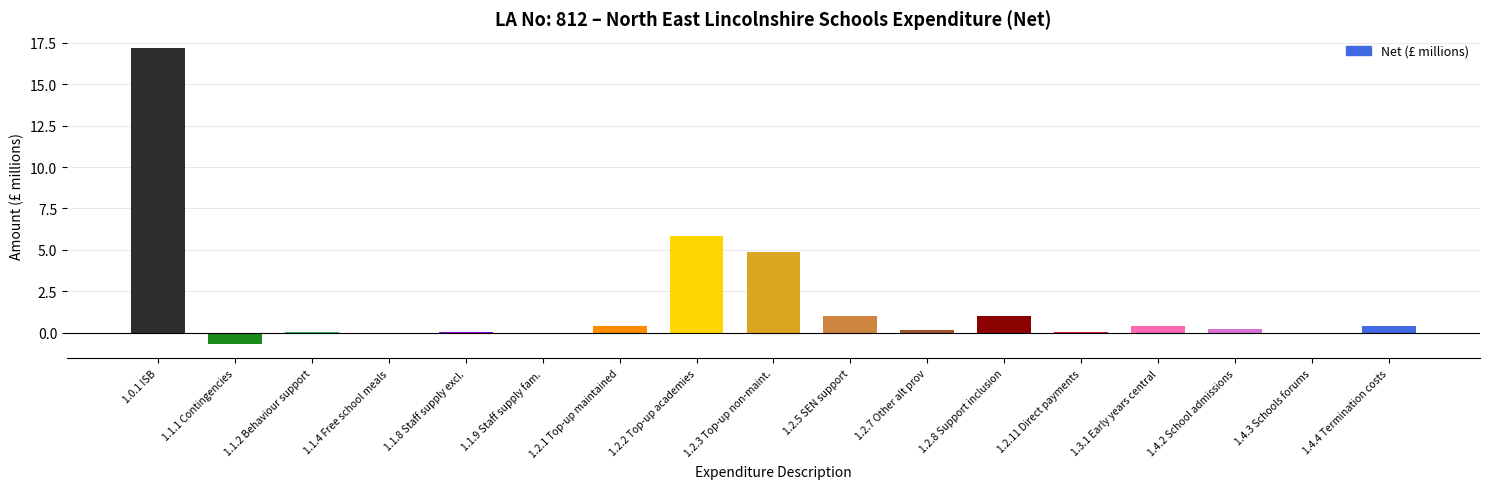

What is the maximum value shown in the chart?

17.2